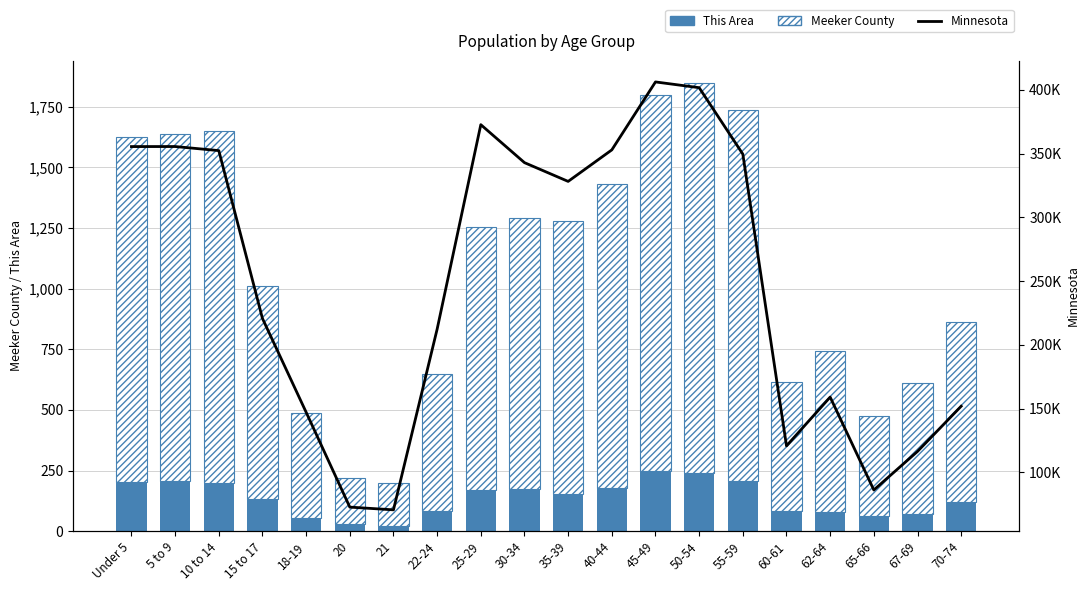

Which series has the widest spread of values?

Minnesota